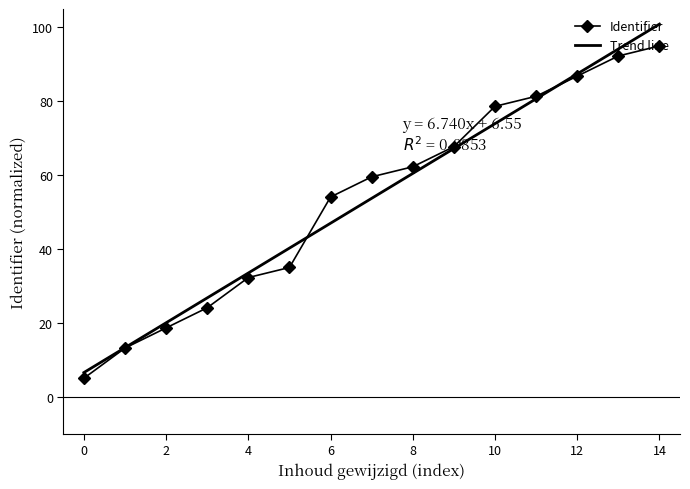

What is the sum of all values?

805.9